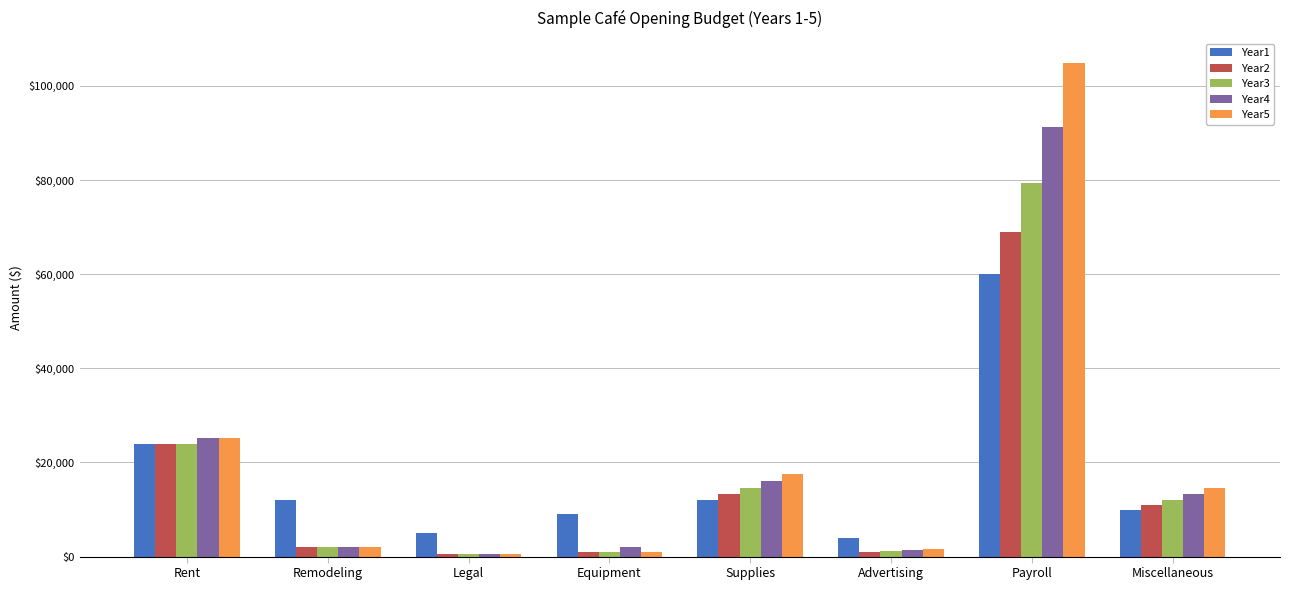

What is the lowest value of the Year5 series?

500.0